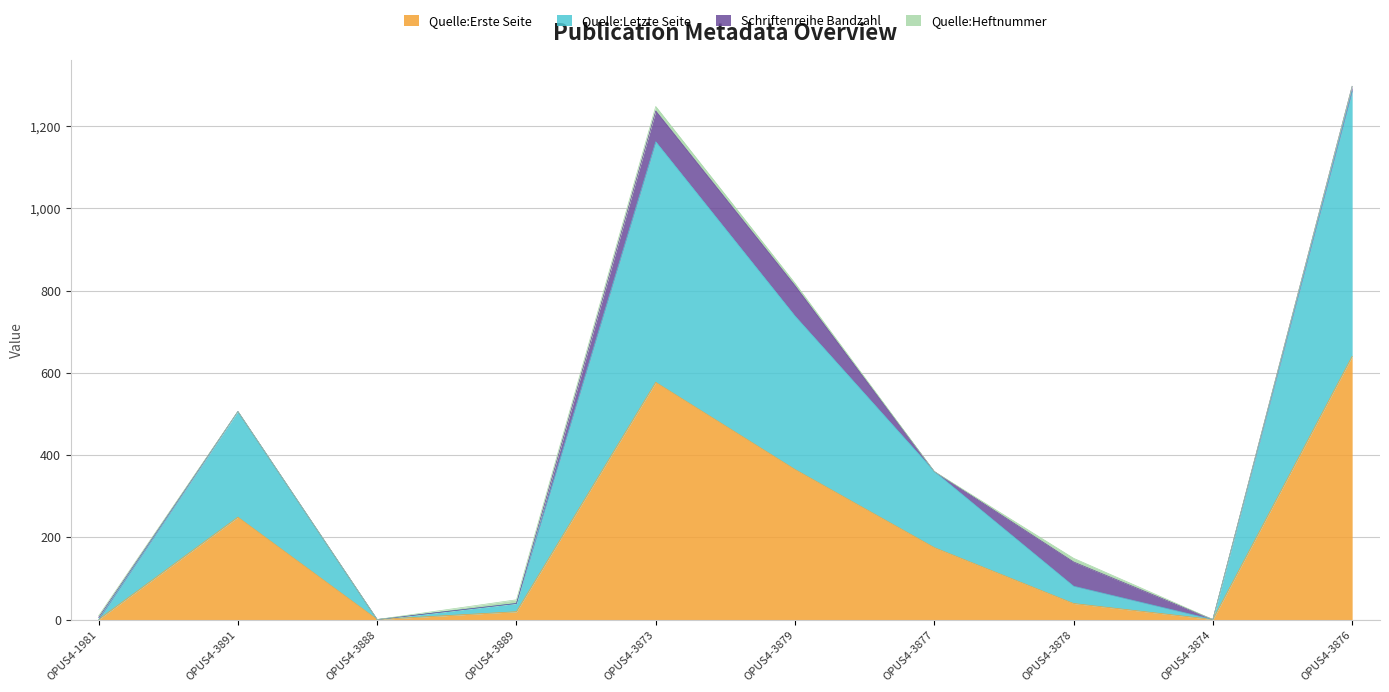

Is it true that Quelle:Erste Seite equals 288 at OPUS4-3877?

False